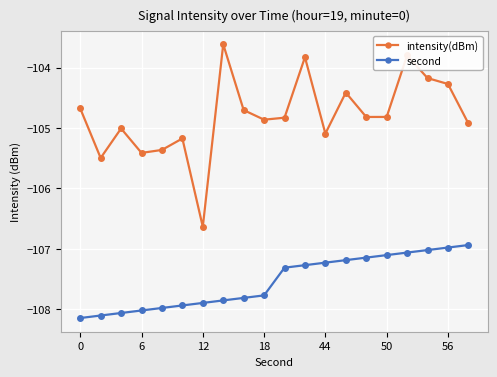

How many categories are shown in the chart?

20